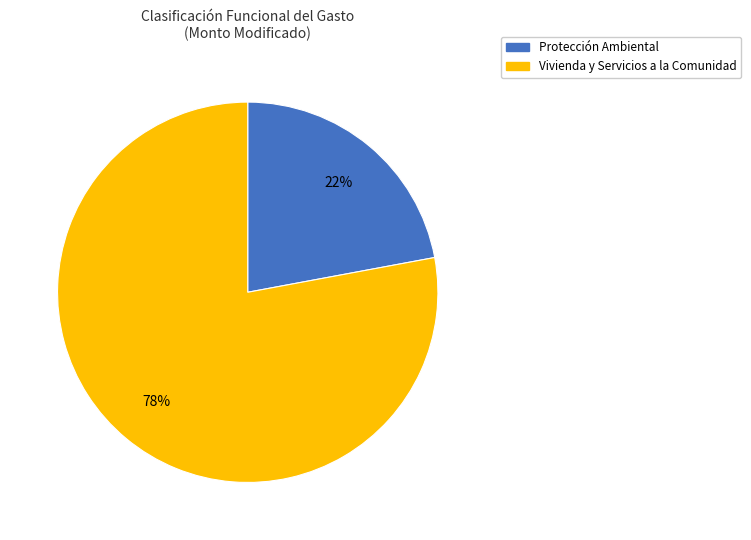

How many slices are in this pie chart?

2